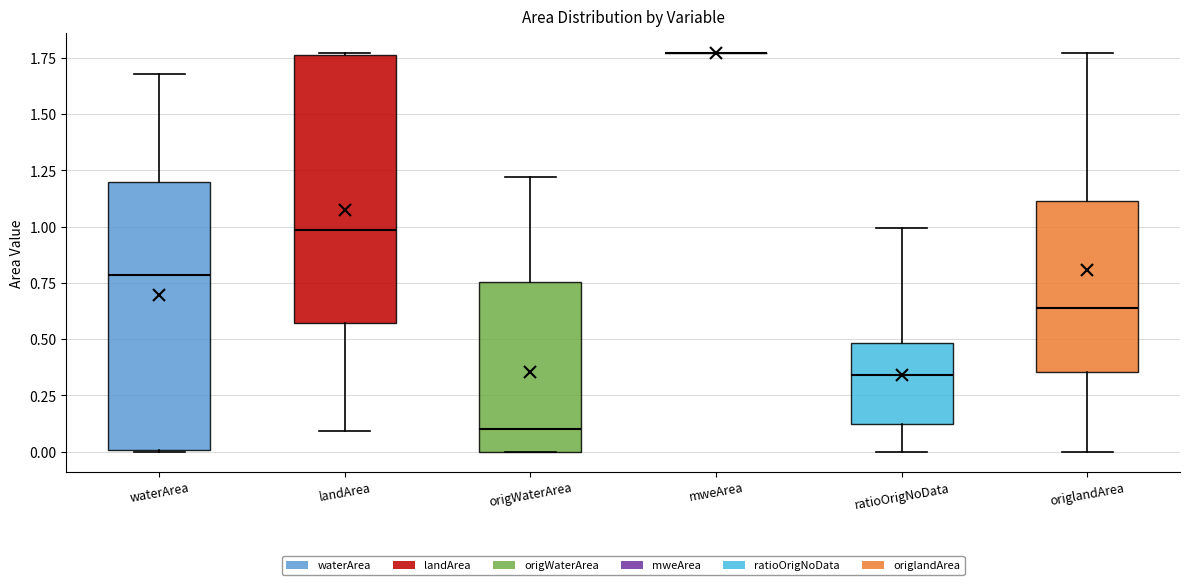

Where does the upper whisker of the box for origWaterArea end on the y-axis? The values are not printed on the chart, so give them approximately, as read against the axis.

1.20